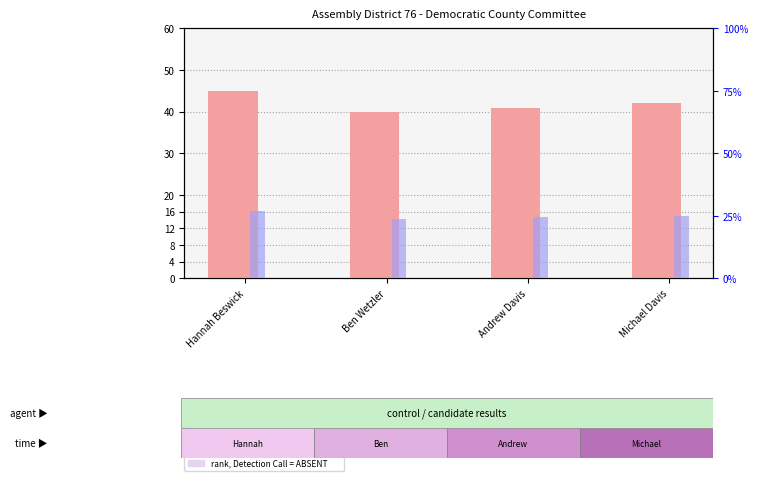

At which label does count reach its minimum?

Ben Wetzler